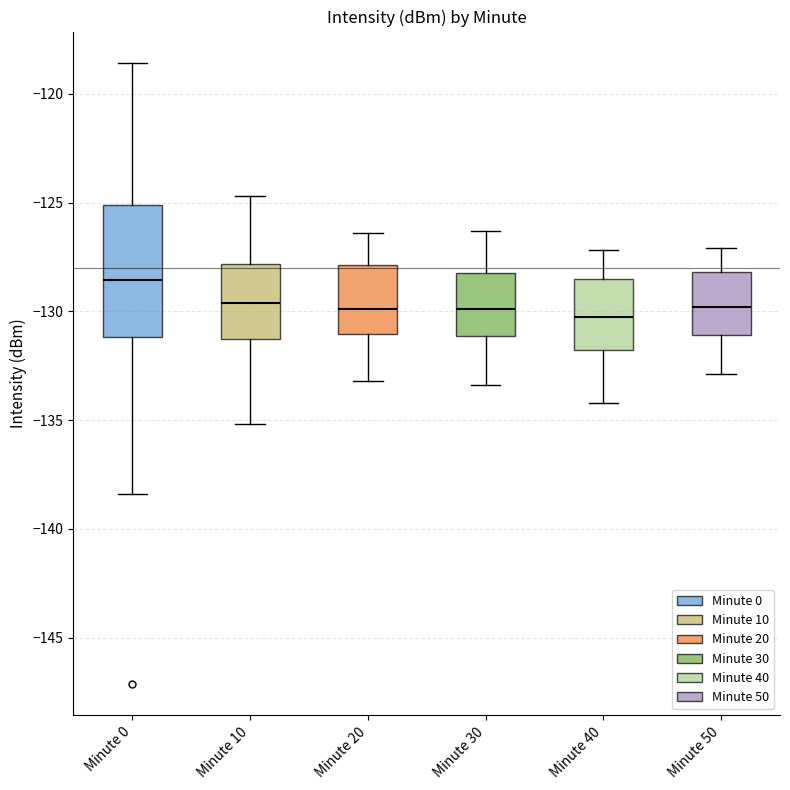

Reading left to right, read every box against the y-axis: the position of its median line, the range the box covers, and the ends of its whiskers. The values are not printed on the chart, so give them approximately, as read against the axis.

Minute 0: median -128.5, box -131.0 to -125.0, whiskers -138.5 to -118.5
Minute 10: median -129.5, box -131.5 to -128.0, whiskers -135.0 to -124.5
Minute 20: median -130.0, box -131.0 to -128.0, whiskers -133.0 to -126.5
Minute 30: median -130.0, box -131.0 to -128.0, whiskers -133.5 to -126.5
Minute 40: median -130.0, box -132.0 to -128.5, whiskers -134.0 to -127.0
Minute 50: median -130.0, box -131.0 to -128.0, whiskers -133.0 to -127.0